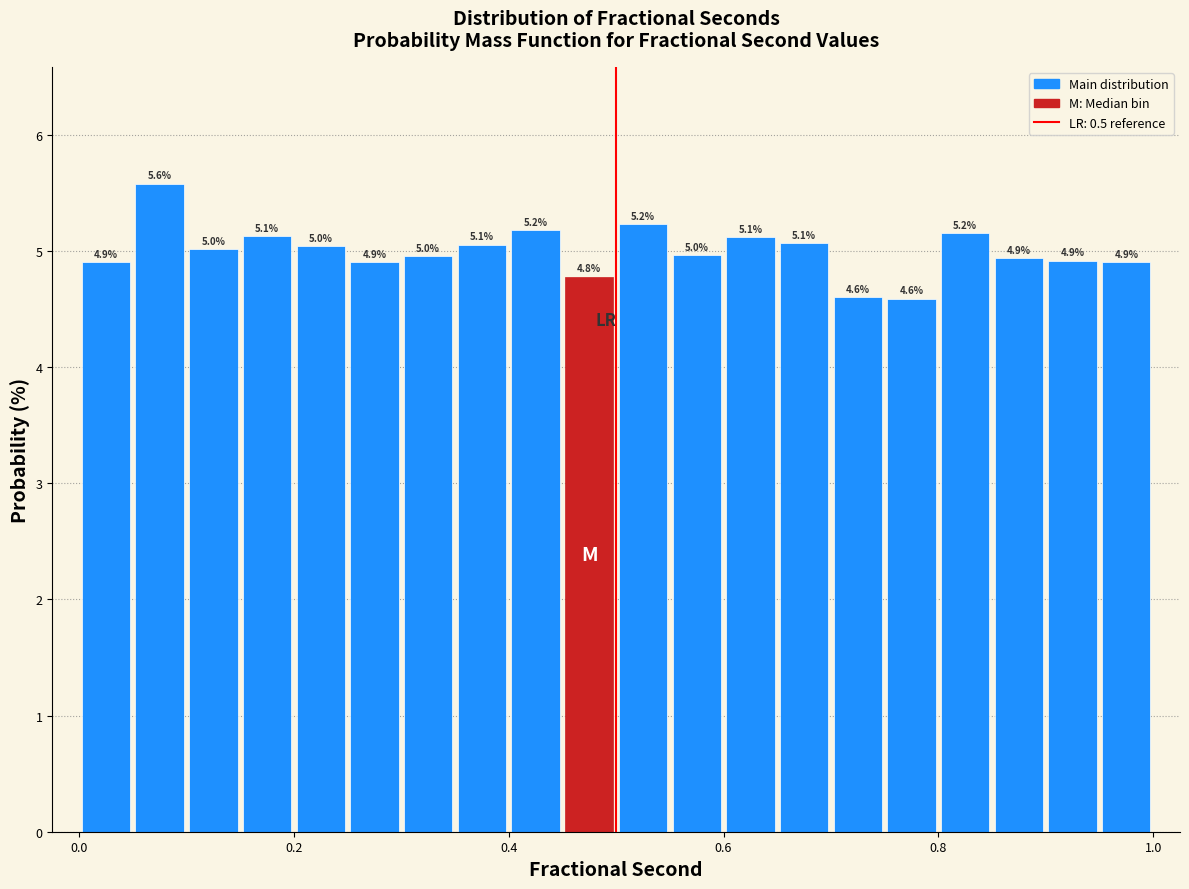

Around what value on the x-axis is the tallest bar? Give the approximate position of its centre, as read against the axis.

0.08